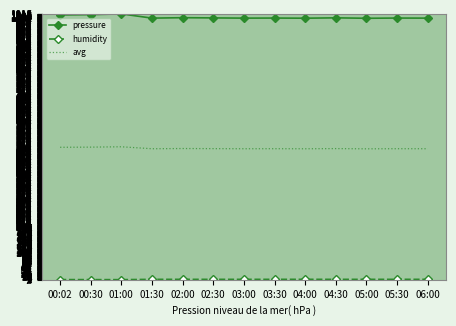

In pressure, how many points are lower than both neighbors (excluding endpoints)?

4